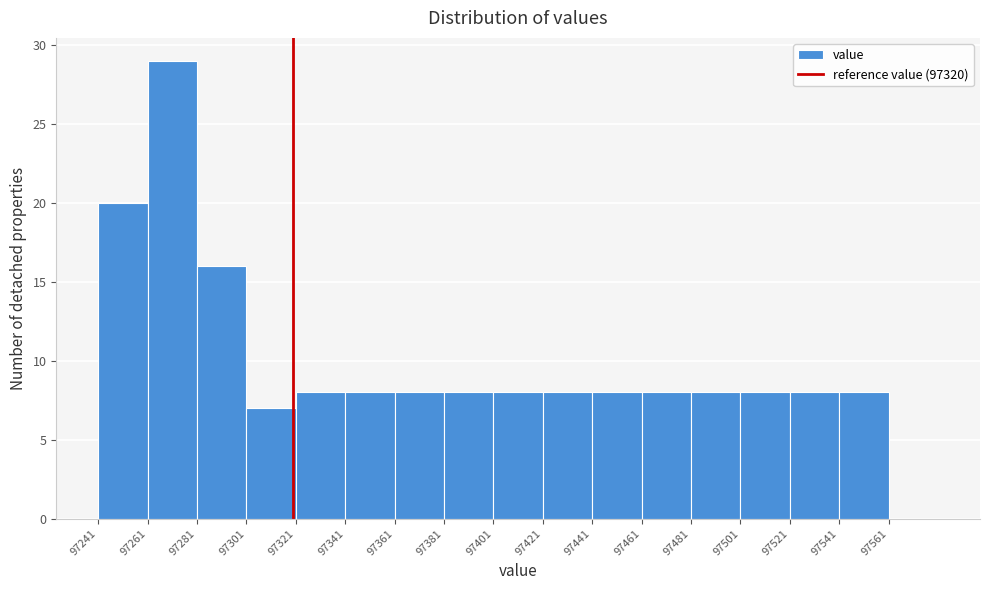

Reading left to right, transcribe this chart: for each bar, give the range it covers on the x-axis and its height. Neither the bar edges nor the heights are printed on the chart, so give them approximately, as read against the axes.

97241 to 97261: 20
97261 to 97281: 29
97281 to 97301: 16
97301 to 97321: 7
97321 to 97341: 8
97341 to 97361: 8
97361 to 97381: 8
97381 to 97401: 8
97401 to 97421: 8
97421 to 97441: 8
97441 to 97461: 8
97461 to 97481: 8
97481 to 97501: 8
97501 to 97521: 8
97521 to 97541: 8
97541 to 97561: 8
97561 to 97581: 0